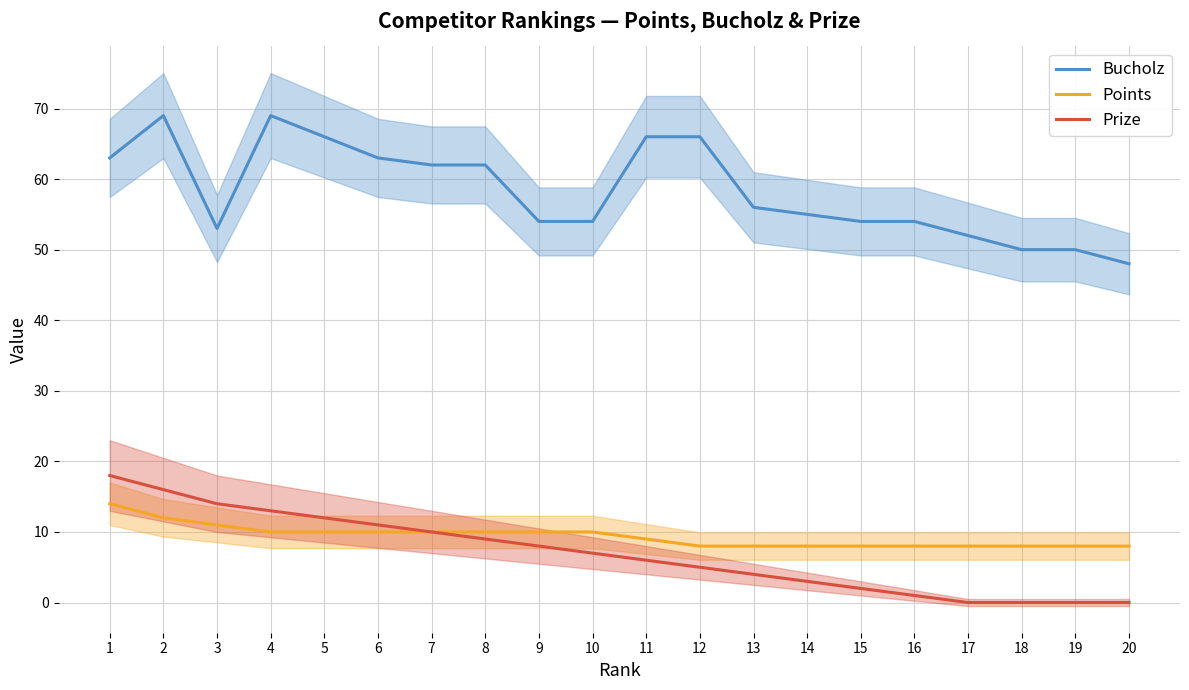

How many series are shown in this chart?

3